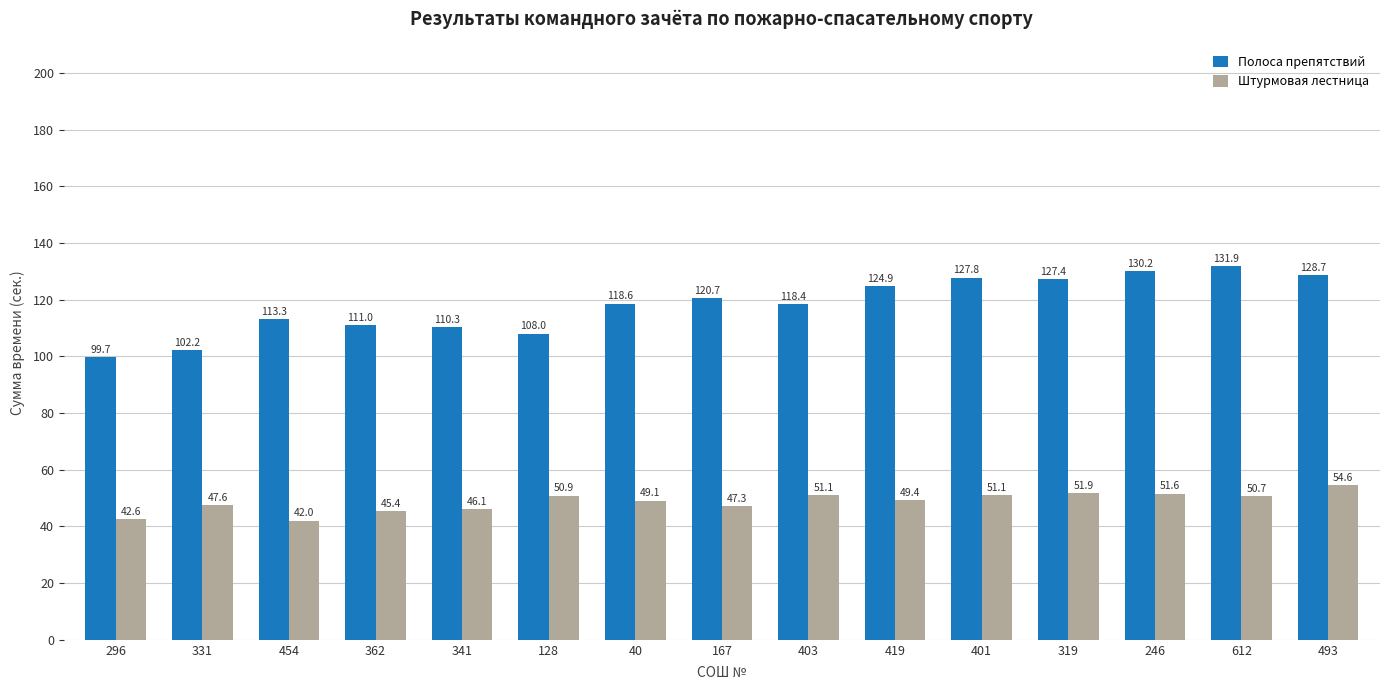

At which label is Штурмовая лестница closest to 48?

331